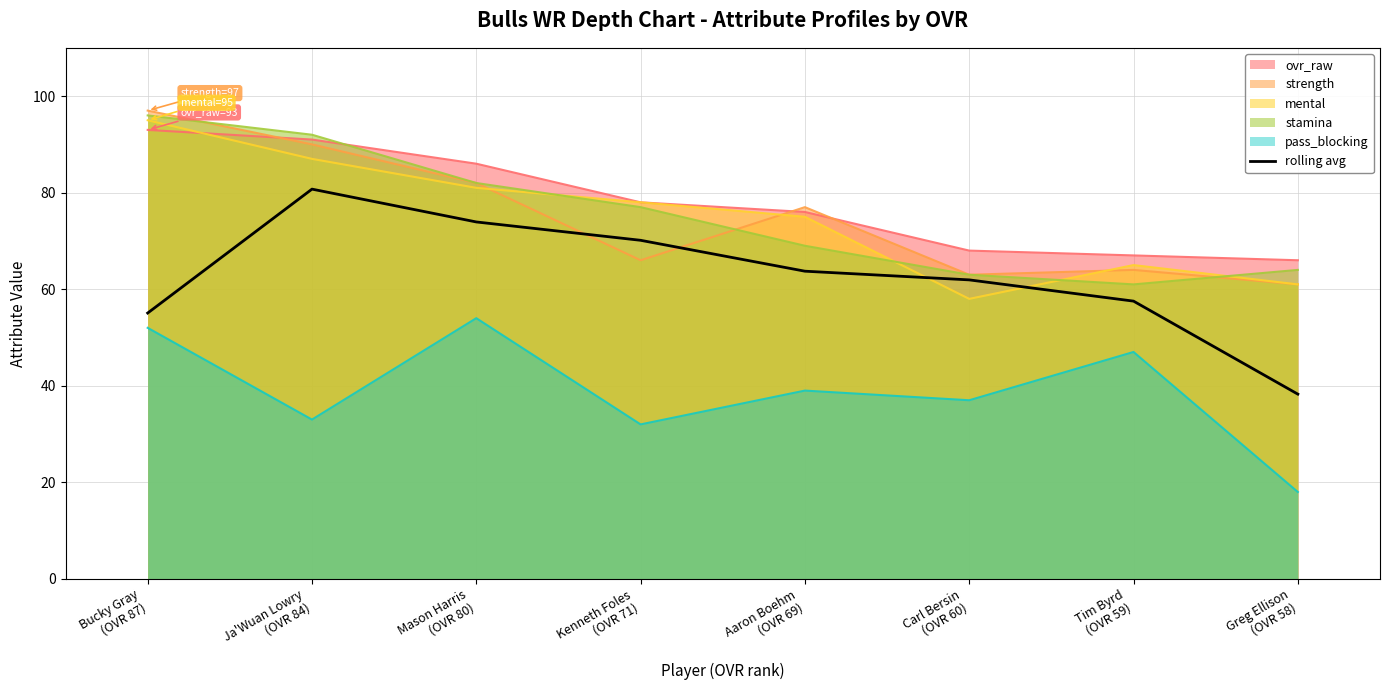

Which series has the widest spread of values?

rolling avg